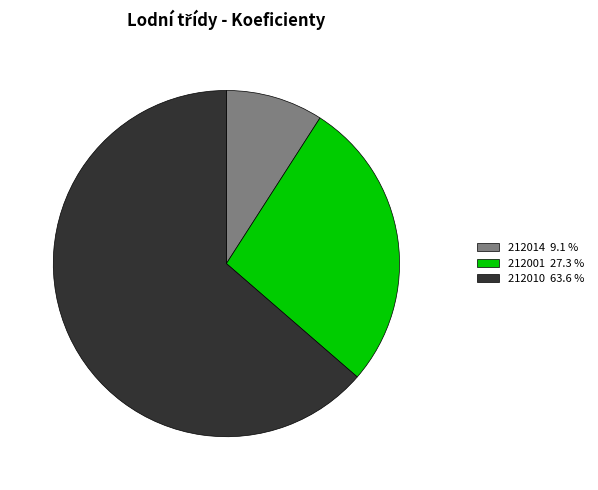

Rank the categories by value from highest to lowest.

212010, 212001, 212014